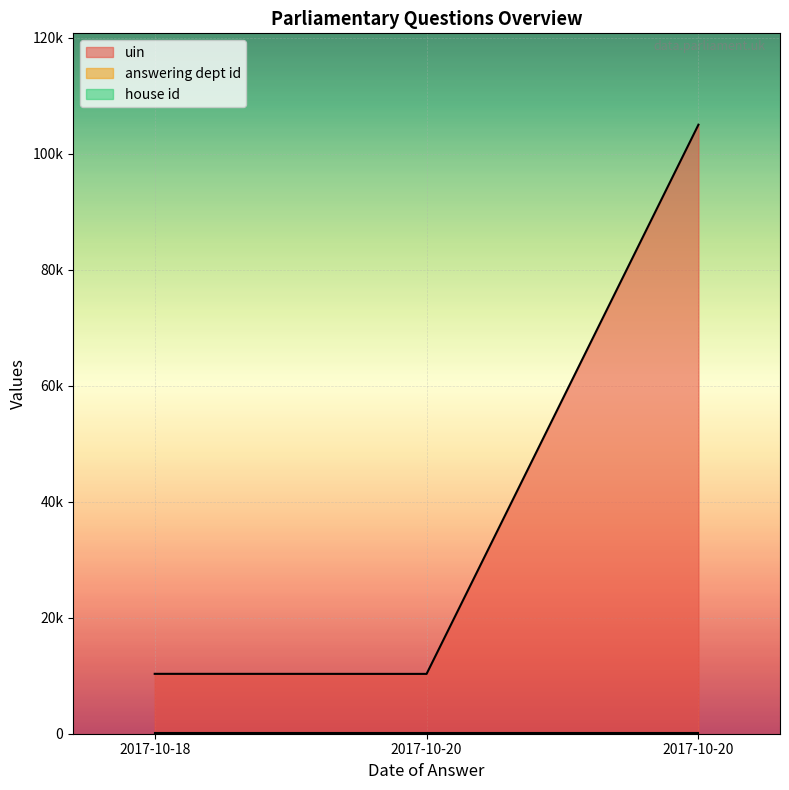

At which category does the chart reach its peak across all series?

2017-10-20